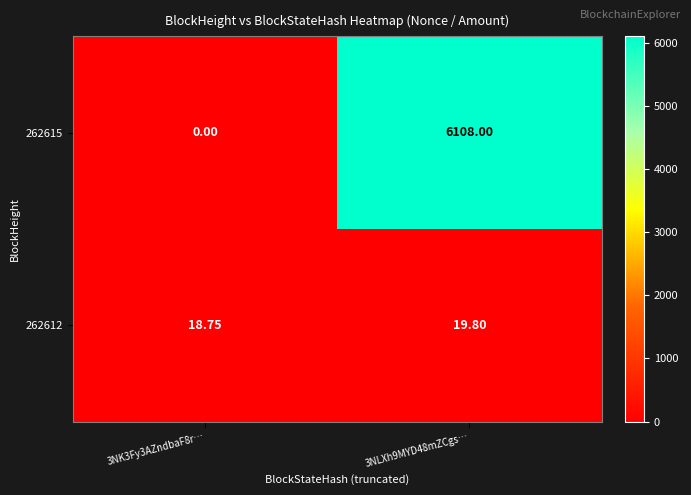

Is the value of 262615 at 3NK3Fy3AZndbaF8r… greater than the value of 262612 at 3NK3Fy3AZndbaF8r…?

No